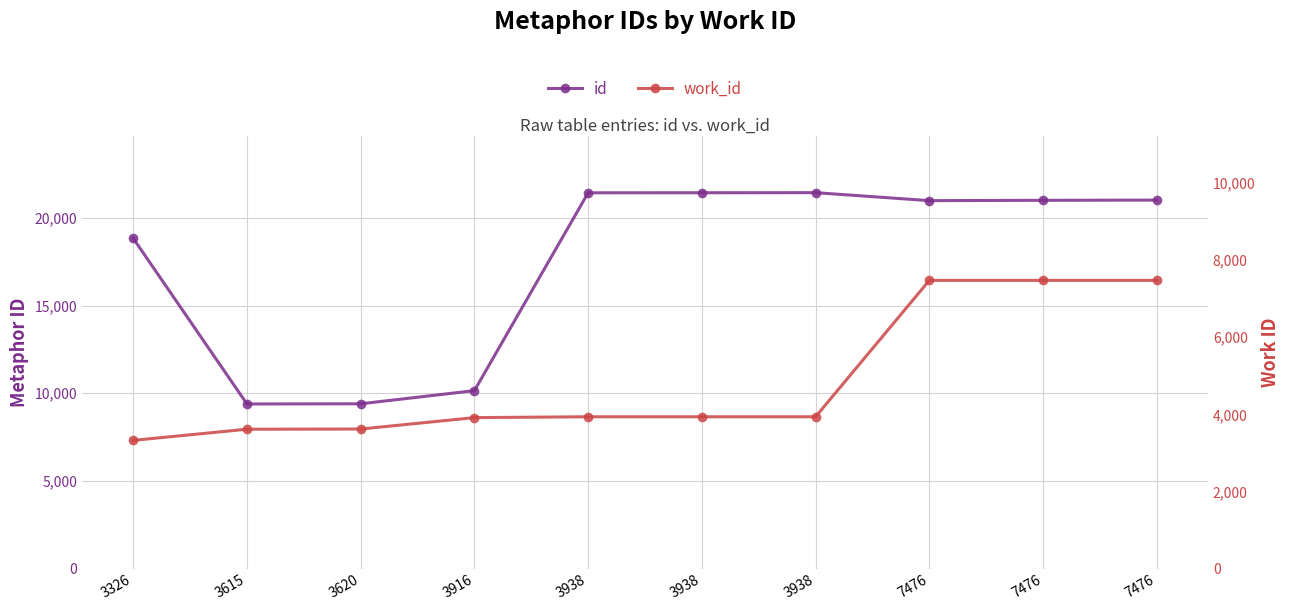

How many interior local peaks does the id series have?

1